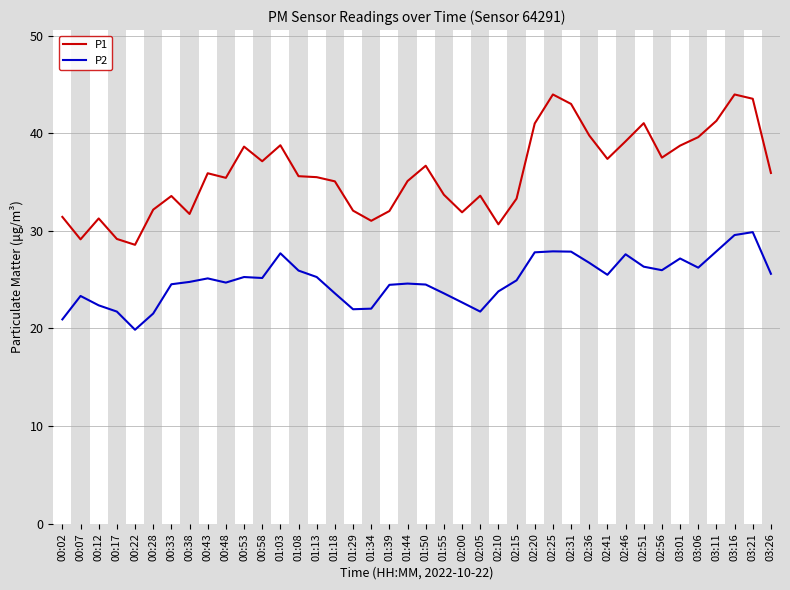

Which series has the largest total across all categories?

P1